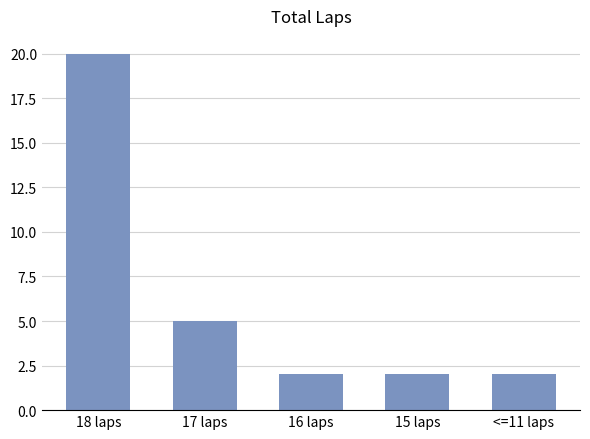

How many categories are shown in the chart?

5